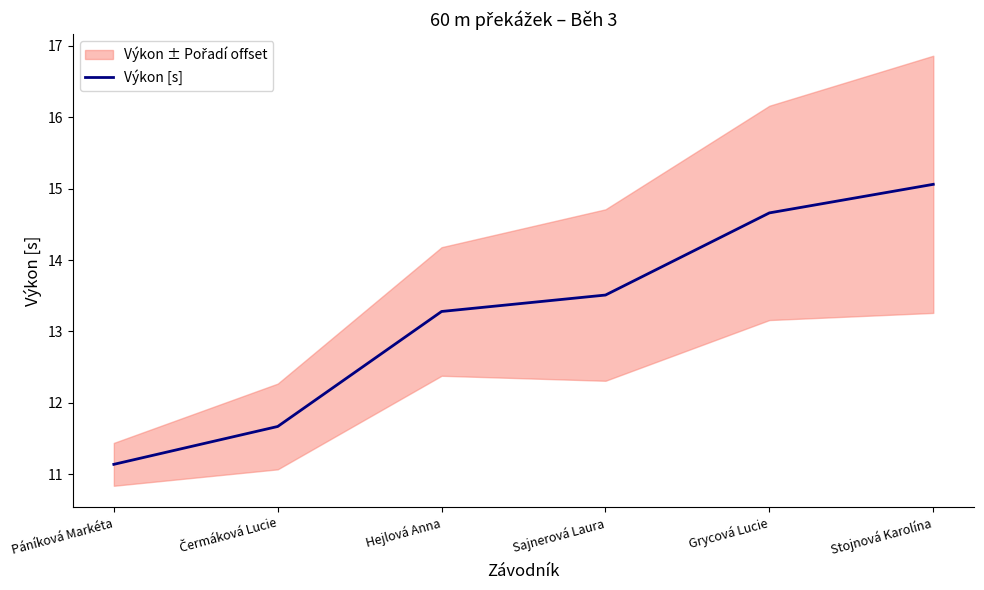

How many lines are shown in the chart?

1